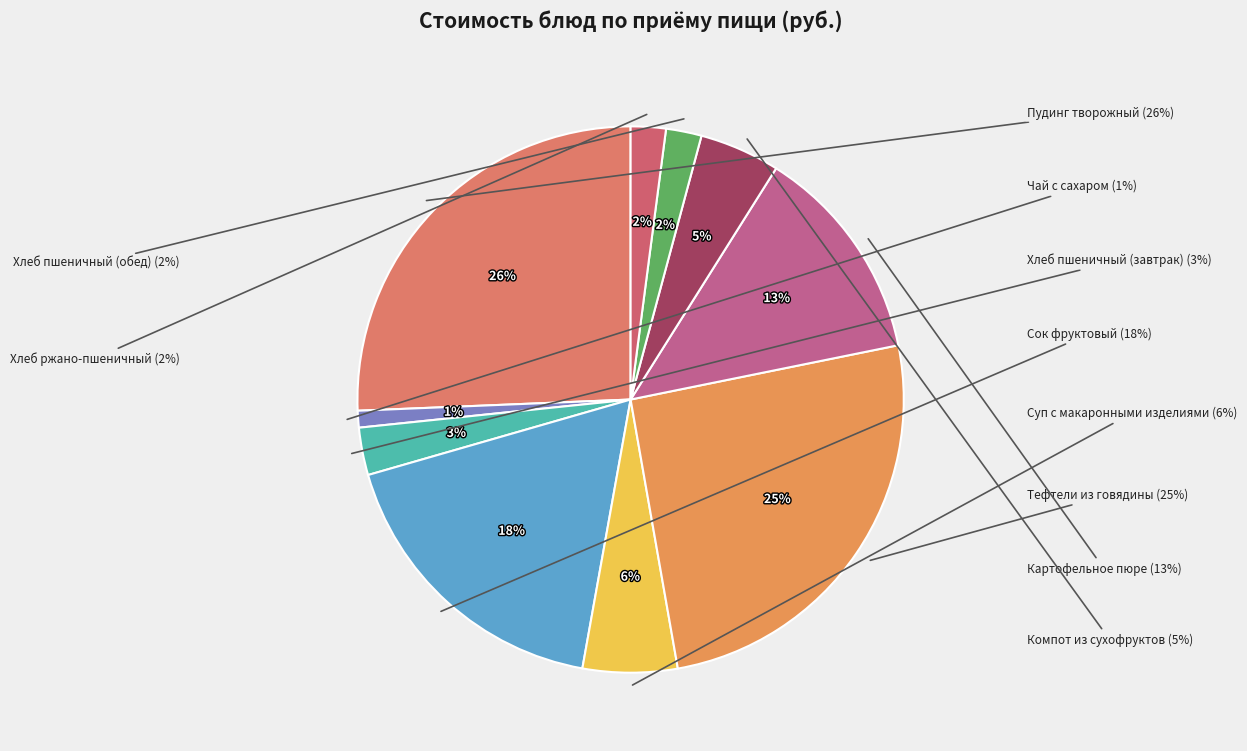

How many segments does this pie chart have?

10